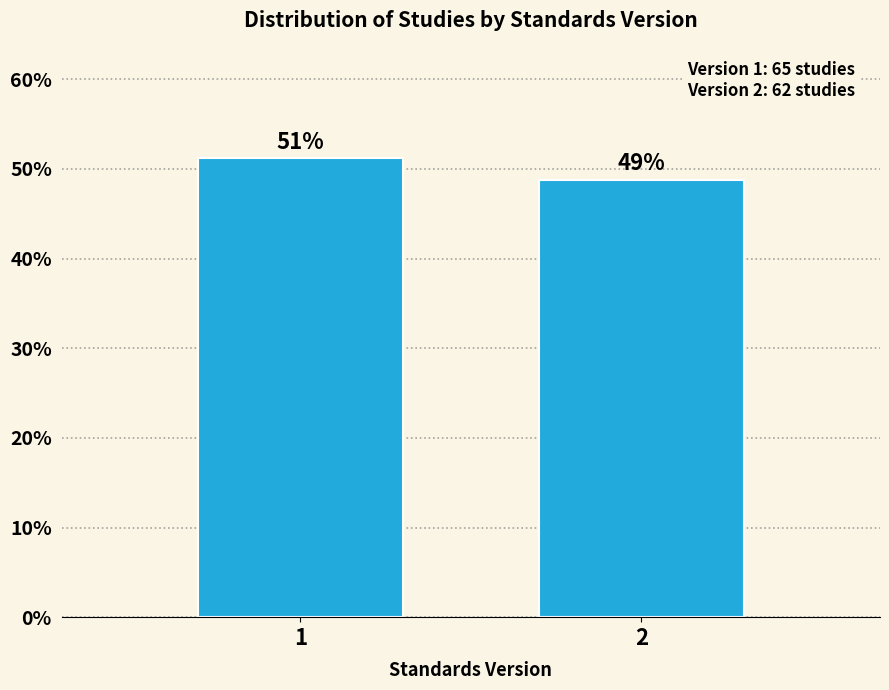

What is the average value?

50.0